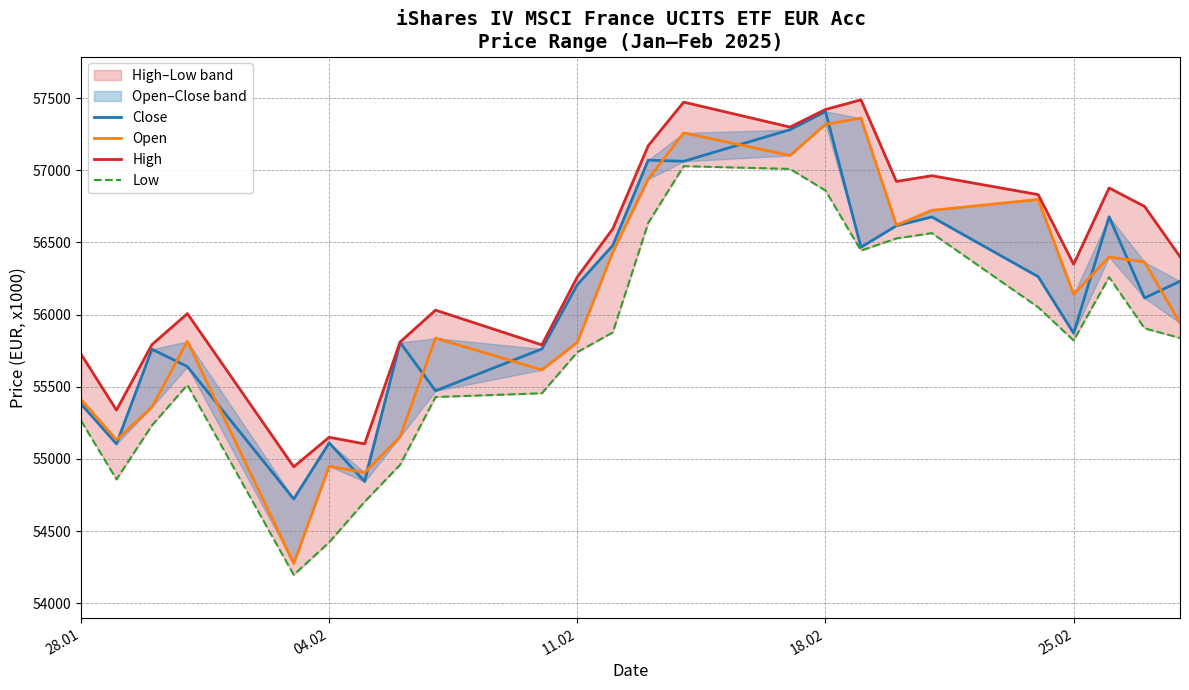

True or false: Low has more than 1 interior local peaks.

True